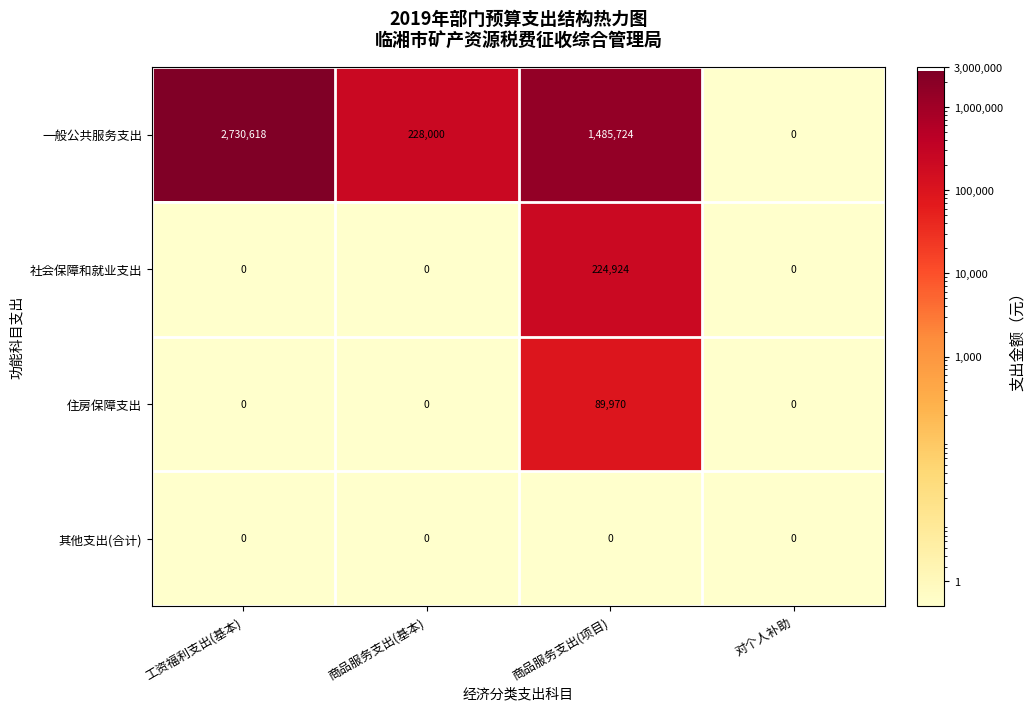

List the series in order of their peak value, highest first.

一般公共服务支出, 社会保障和就业支出, 住房保障支出, 其他支出(合计)